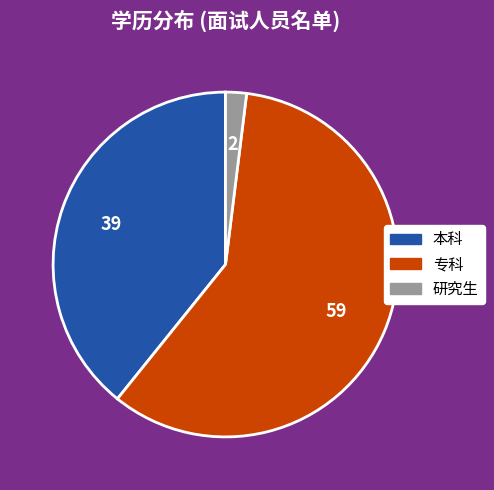

Is it true that 本科 is 48% of the pie?

False